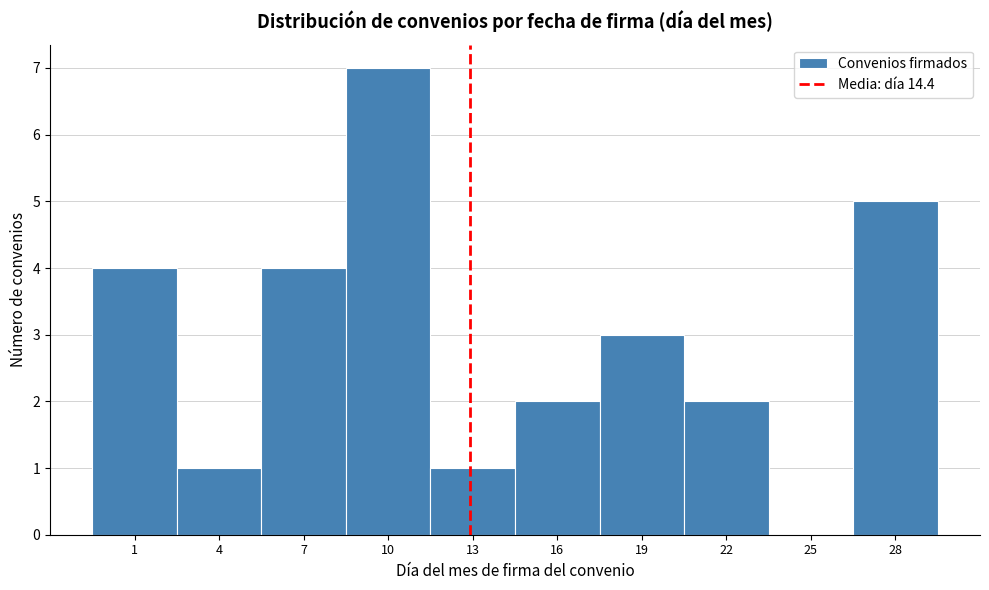

Reading left to right, list all the values displayed in this chart.

1=4	4=1	7=4	10=7	13=1	16=2	19=3	22=2	25=0	28=5